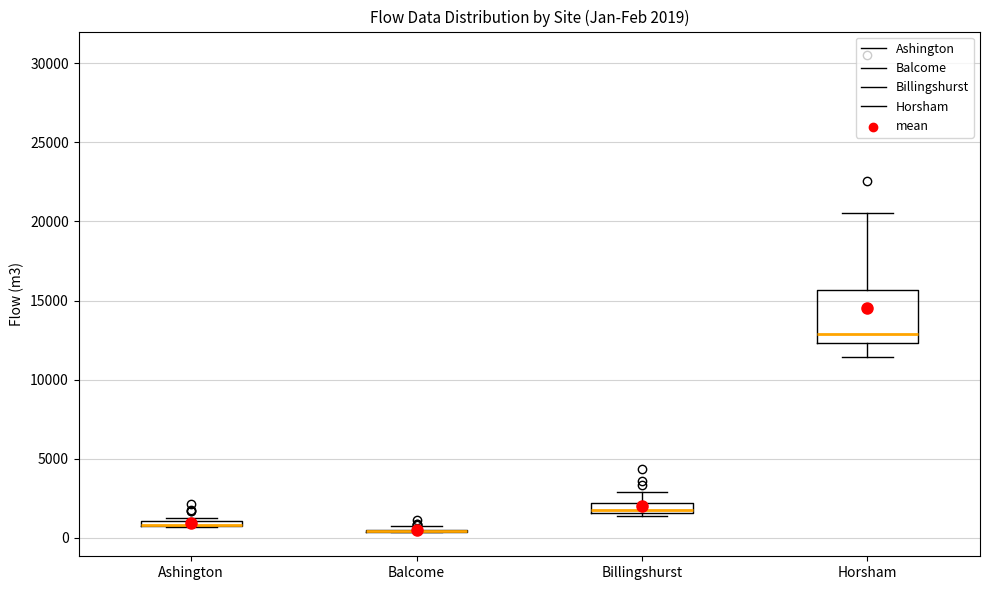

Which box is the tallest, from its lower edge to its upper edge?

Horsham